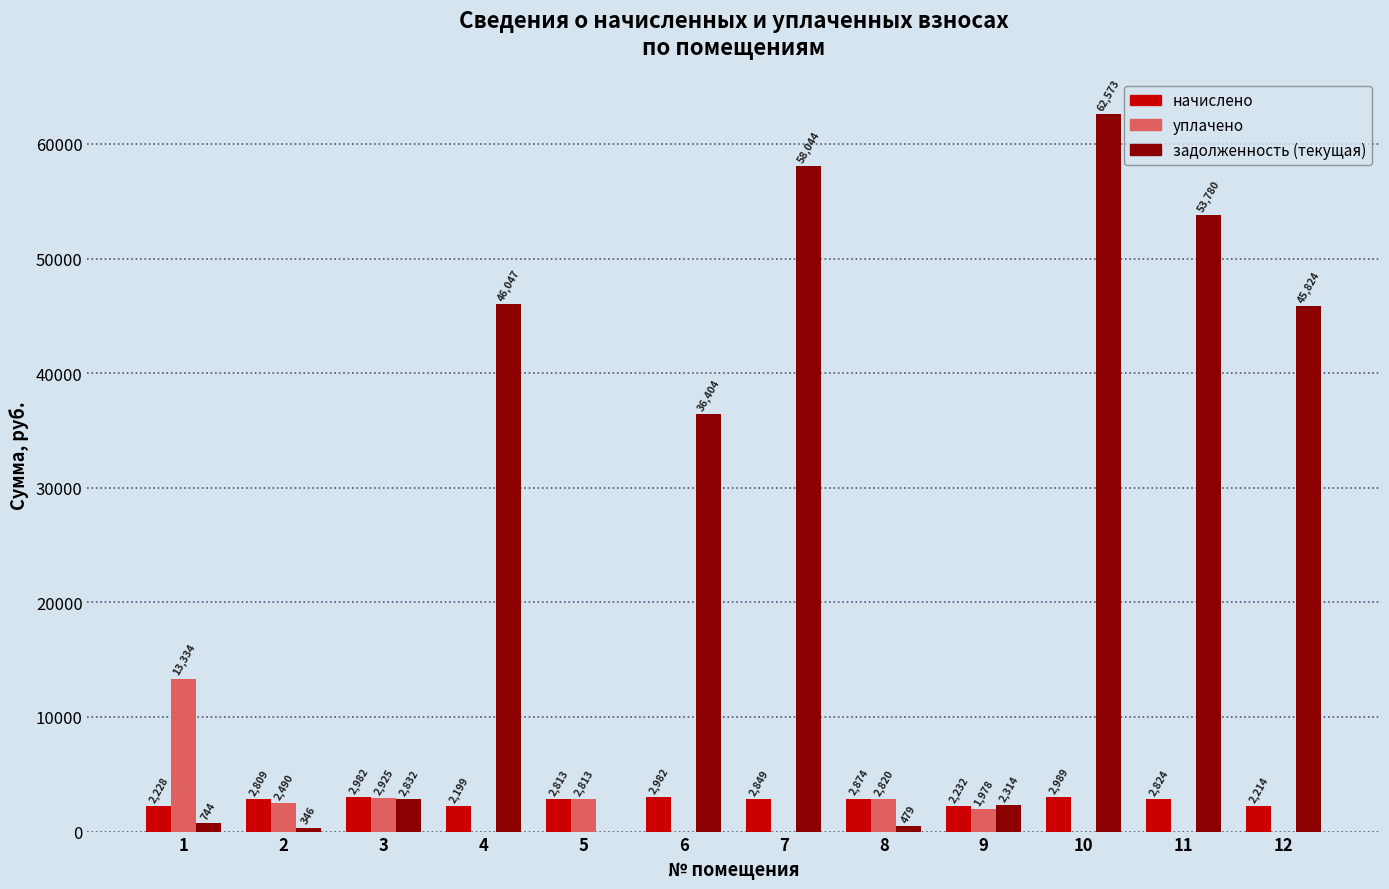

How many groups of bars are there?

12